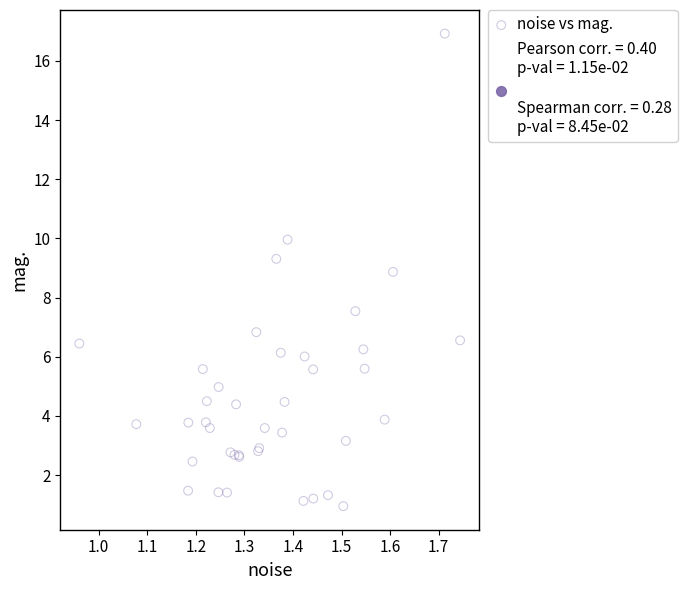

What Y value in the scatter plot is closest to 8?

7.5